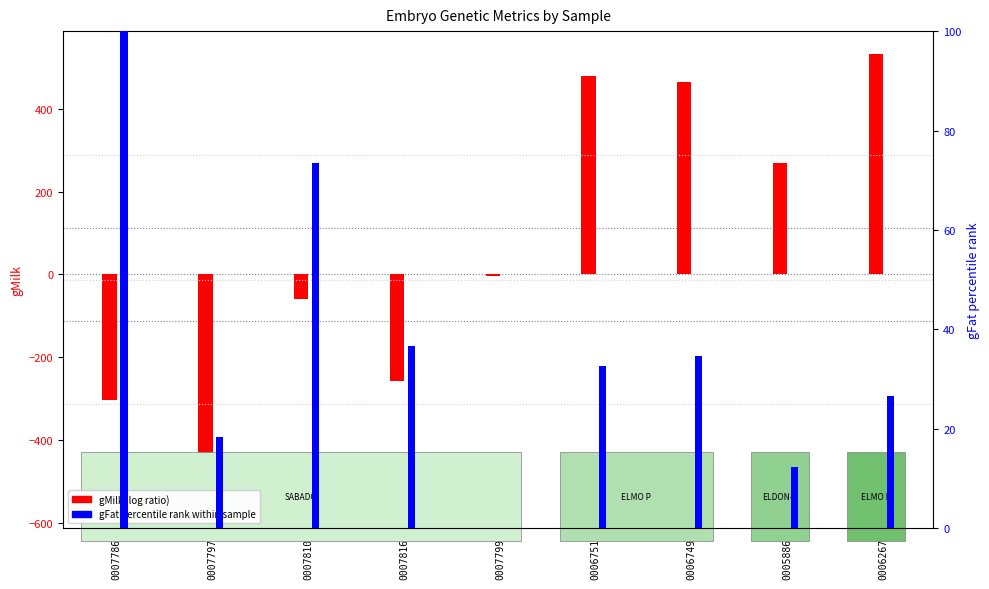

Rank the categories by gMilk (log ratio) value from lowest to highest.

0007797, 0007786, 0007816, 0007810, 0007799, 0005886, 0006749, 0006751, 0006267